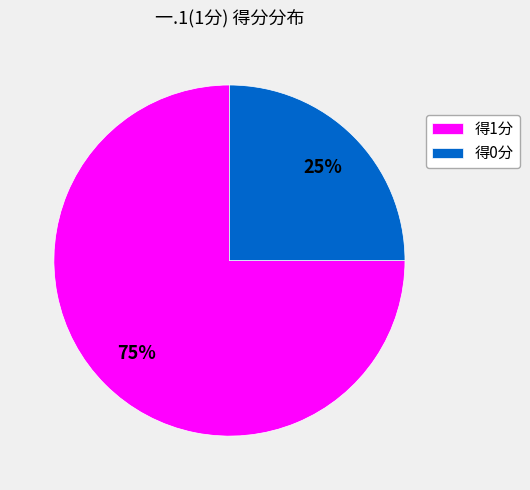

What is the majority slice?

得1分